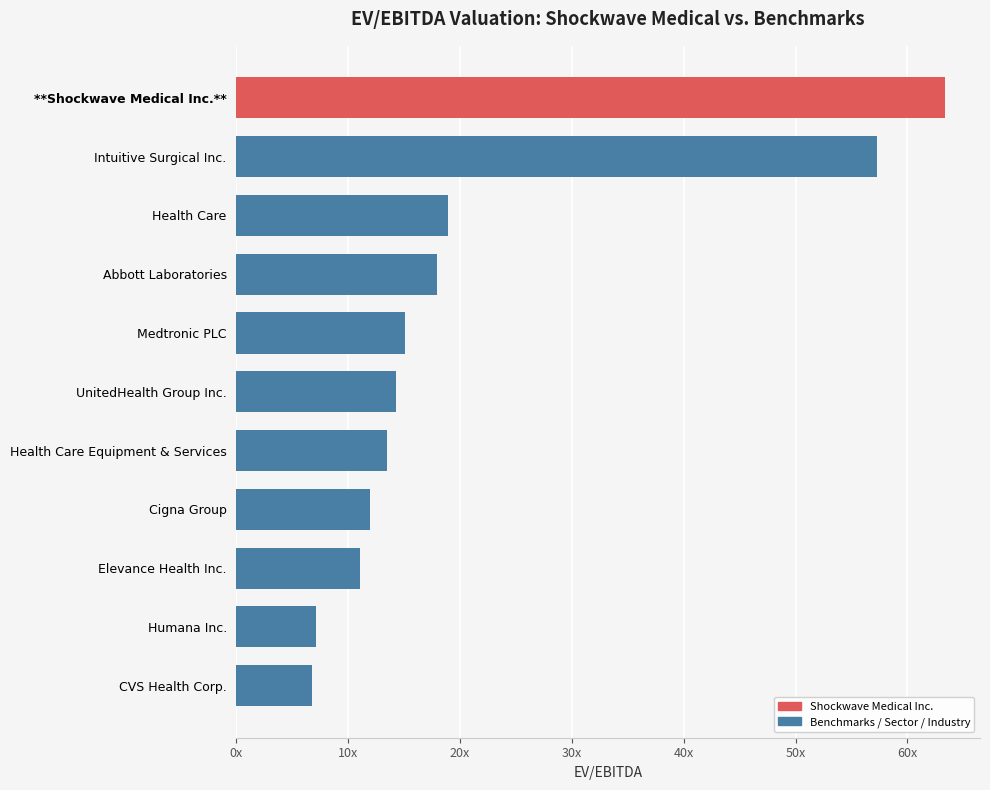

Does the chart contain any negative values?

No